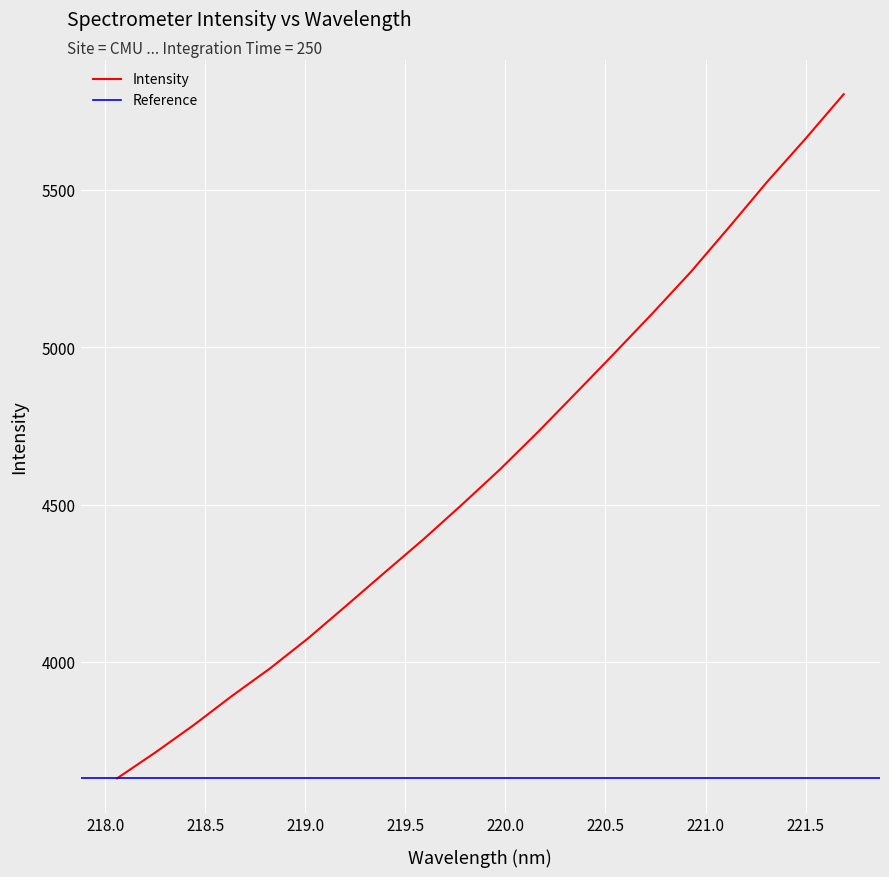

Where does the data first go above 4610?

219.9712